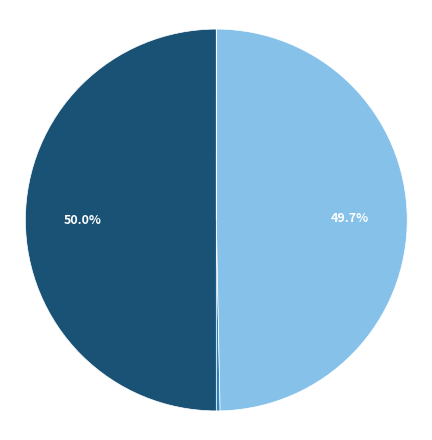

Rank the categories by value from lowest to highest.

Inne instytucje finansowe, Przedsiębiorstwa niefinansowe, Gospodarstwa domowe, Kredyty i zaliczki ogółem